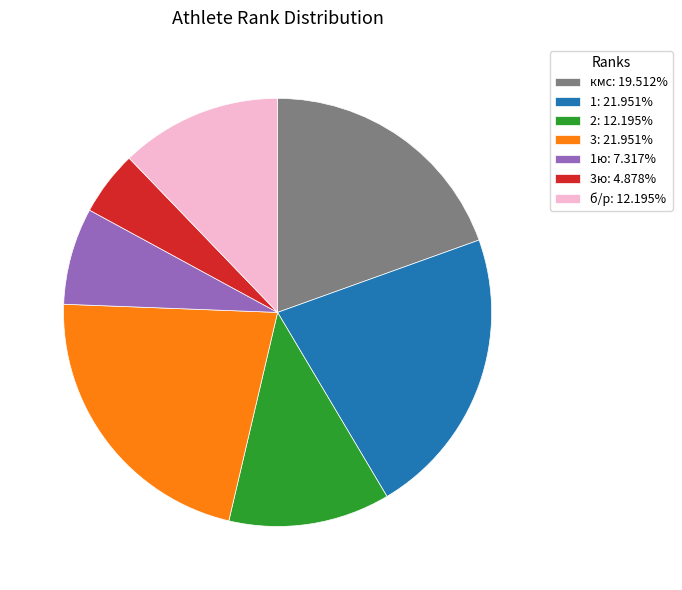

Does 3ю: 4.878% represent more than half of the total?

No